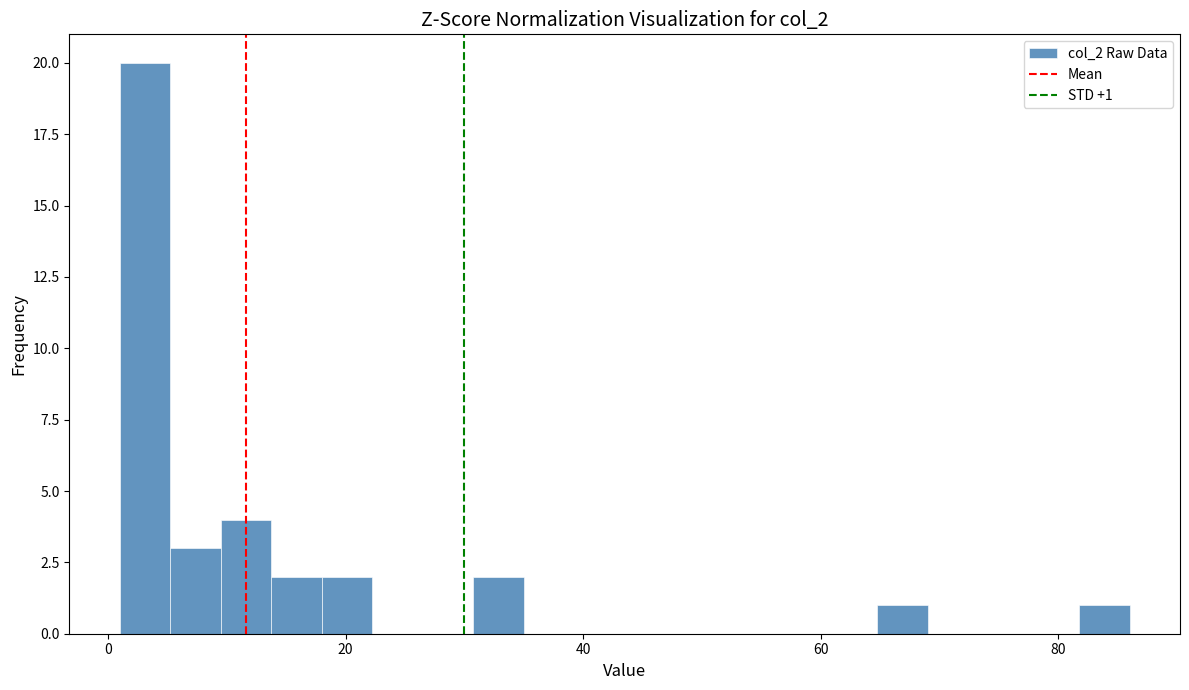

Read against the x-axis, roughly where is the centre of the tallest bar?

4